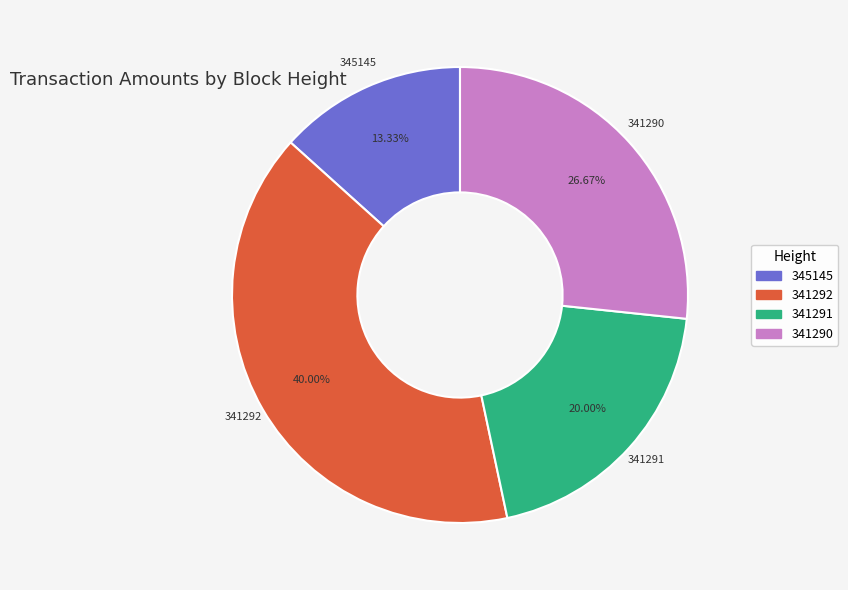

To the nearest percent, what is the combined percentage of 341292 and 341291?

60%